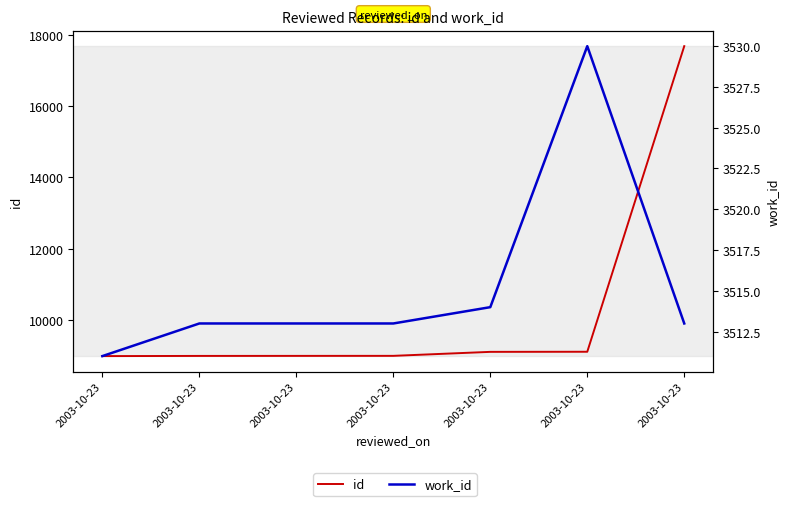

Does the chart have visible grid lines?

No